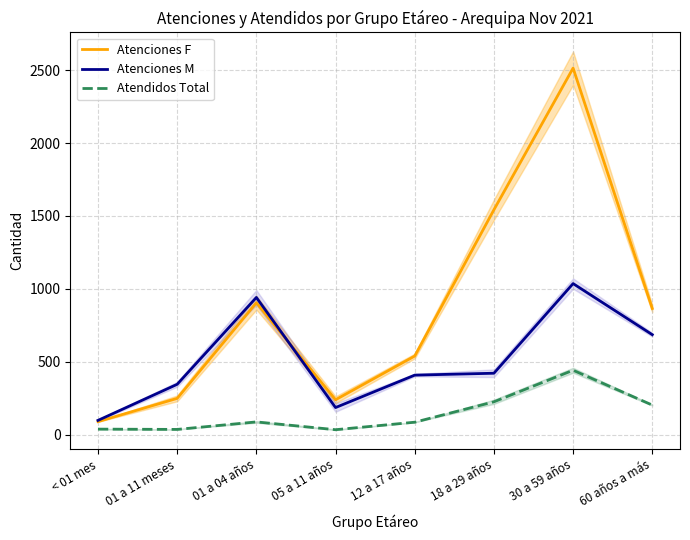

How many data points in Atenciones M are less than 420?

4